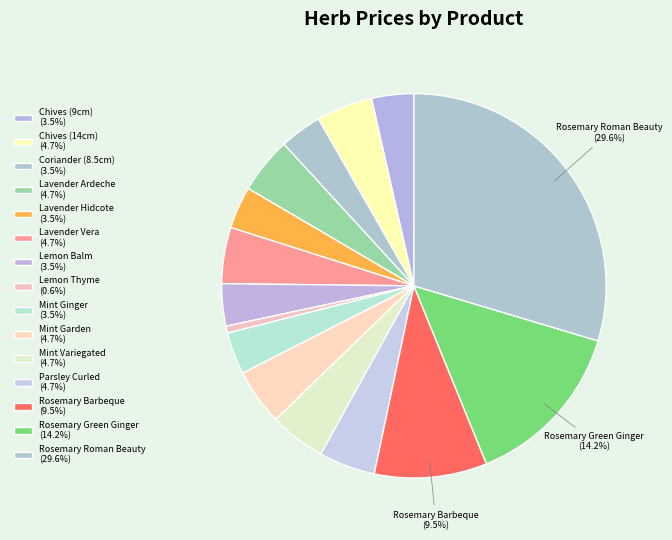

What portion of the pie excludes Mint Garden?

95.3%